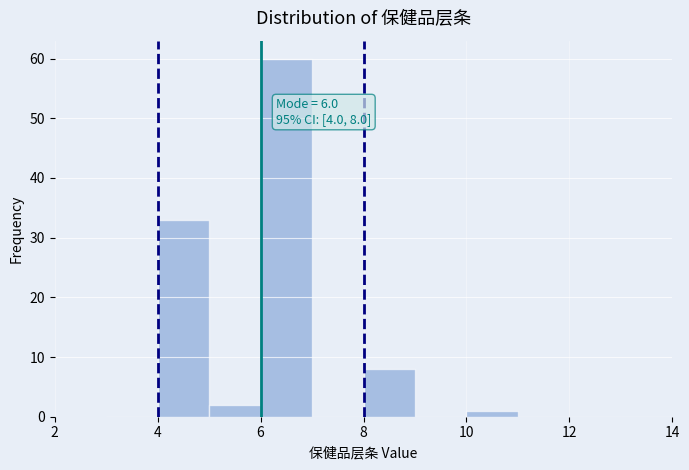

Over which range of the x-axis is the bar tallest?

6 to 7